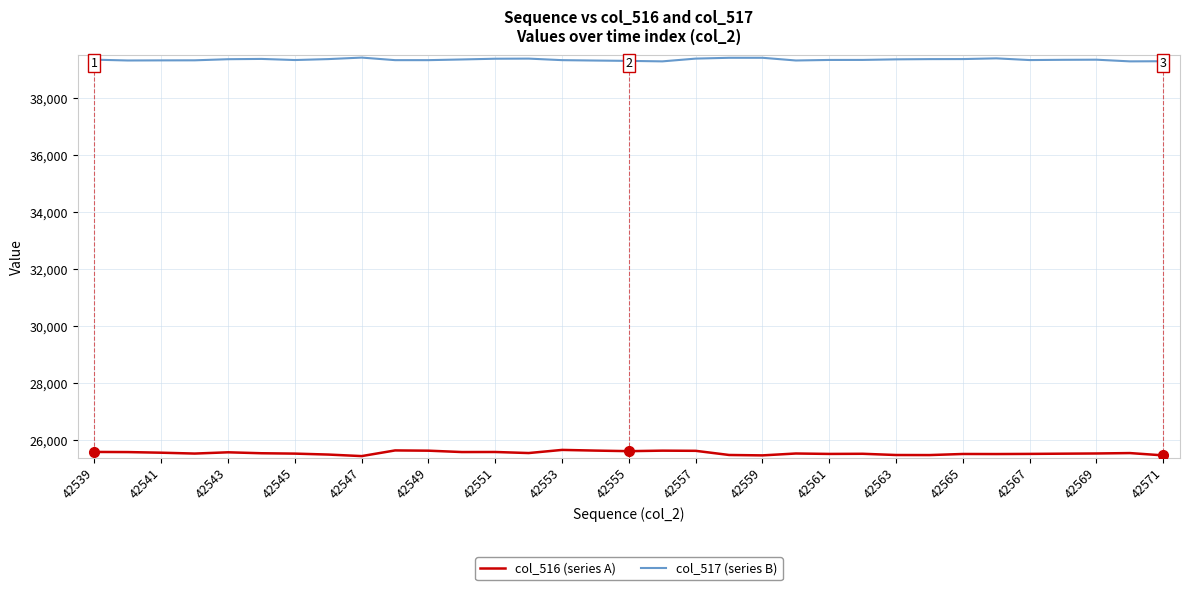

What is the minimum value shown in the chart?

25436